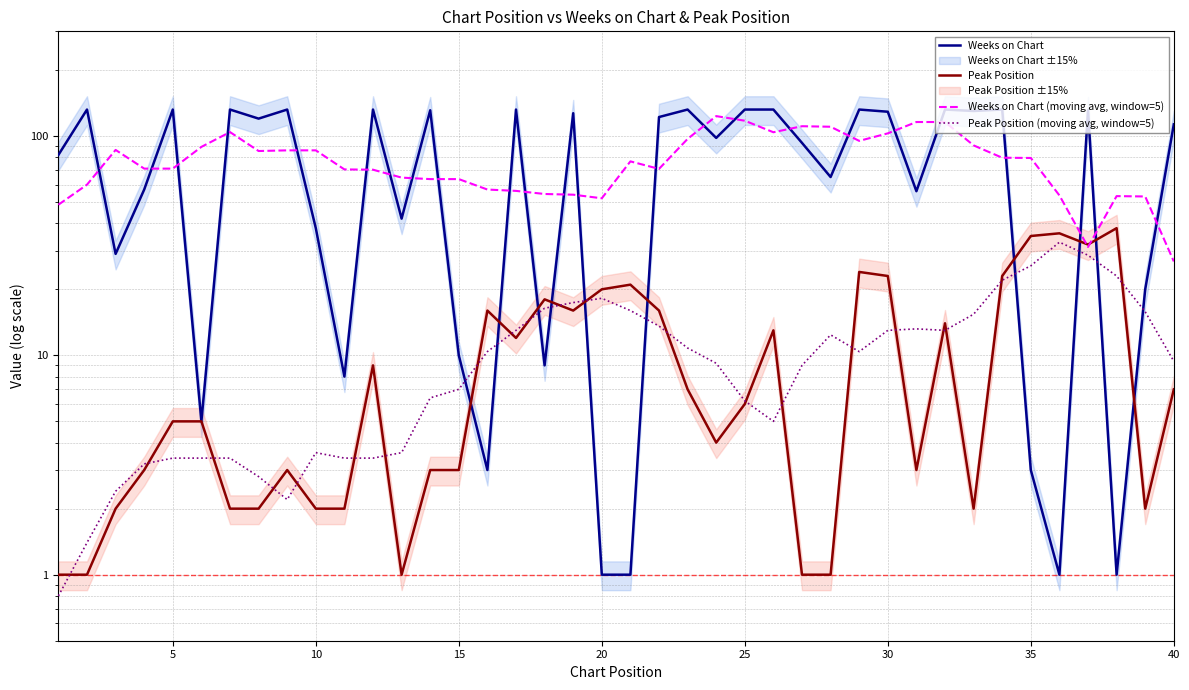

How many data points does each series have?

40